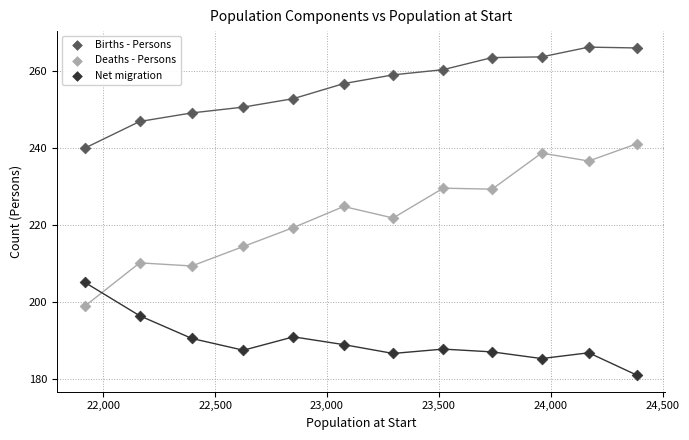

Which series has the widest spread of Y values?

Deaths - Persons